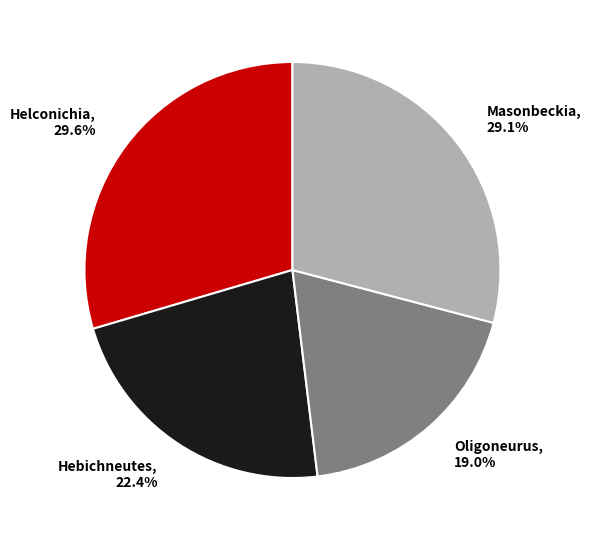

Count the number of slices in the pie.

4